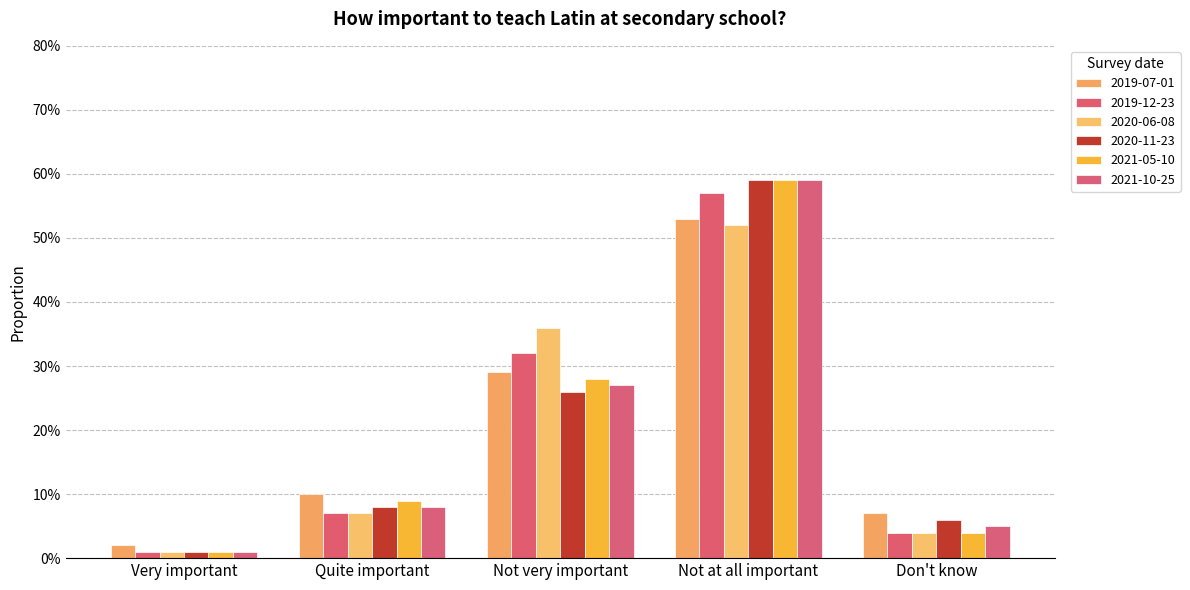

Does the chart contain stacked bars?

No